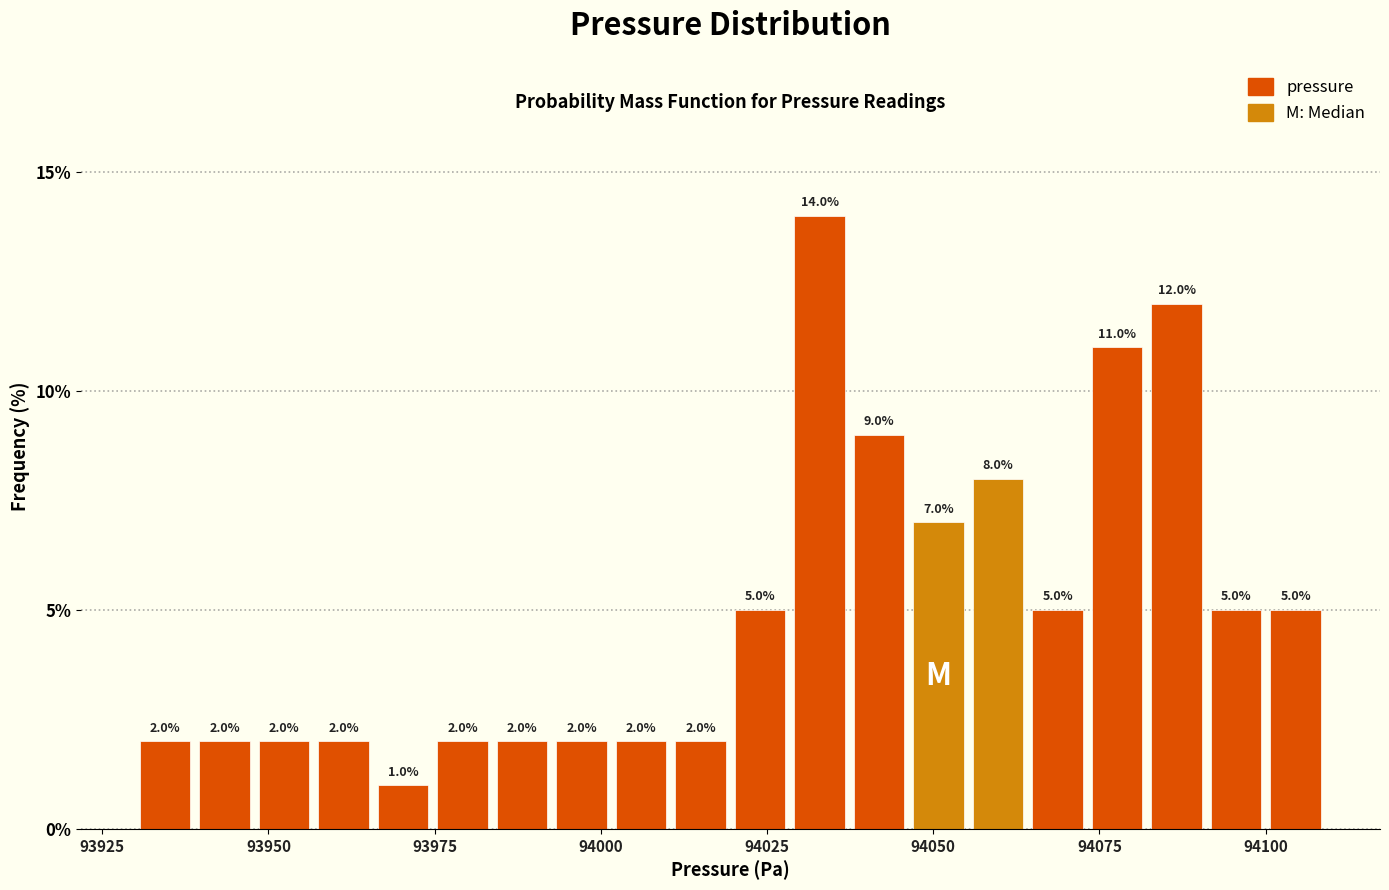

Around what value on the x-axis is the tallest bar? Give the approximate position of its centre, as read against the axis.

94035